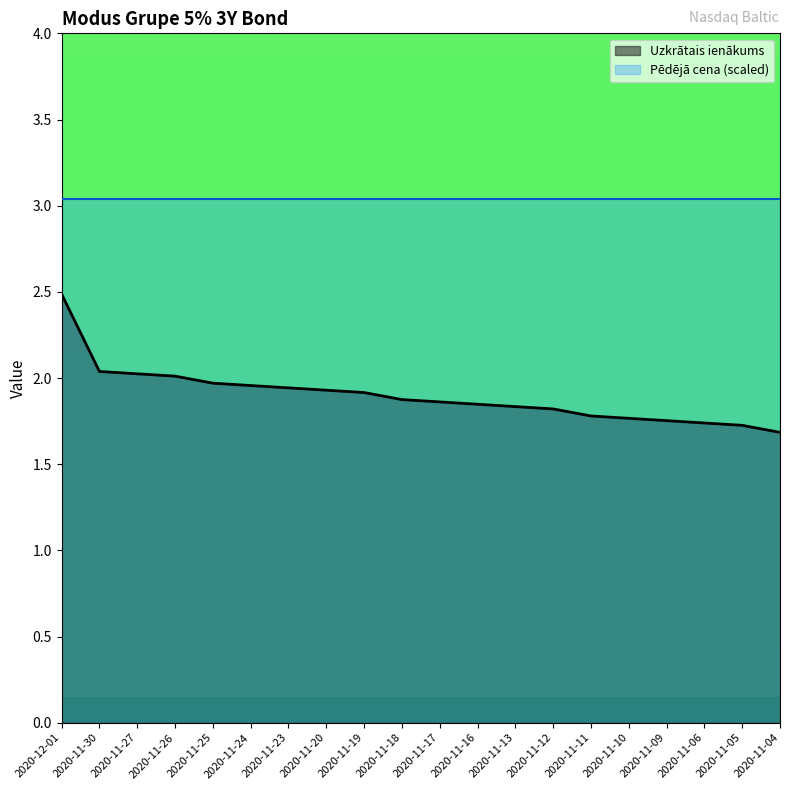

What is the value of the 17th point from the left?

1.8